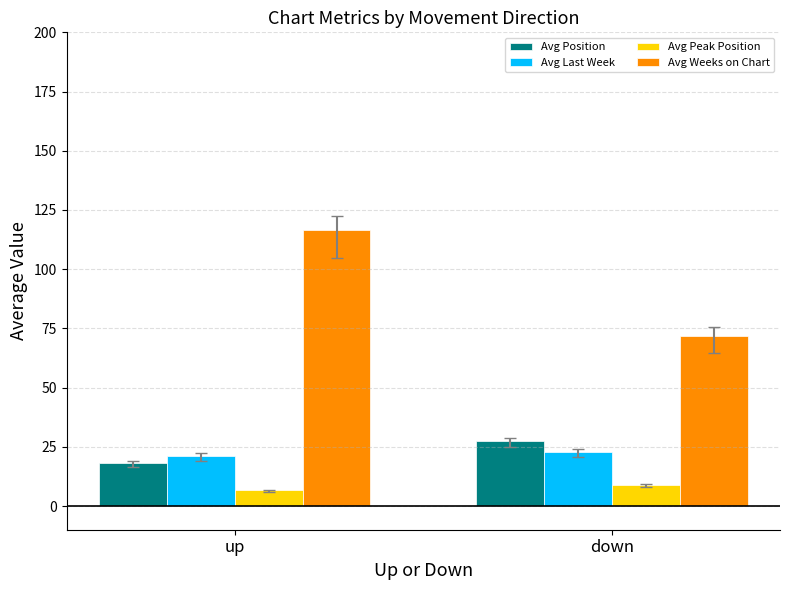

Reading left to right, list all the values displayed in this chart.

Avg Position: up=18.2	down=27.5
Avg Last Week: up=21.2	down=23.0
Avg Peak Position: up=6.6	down=8.8
Avg Weeks on Chart: up=116.5	down=72.0